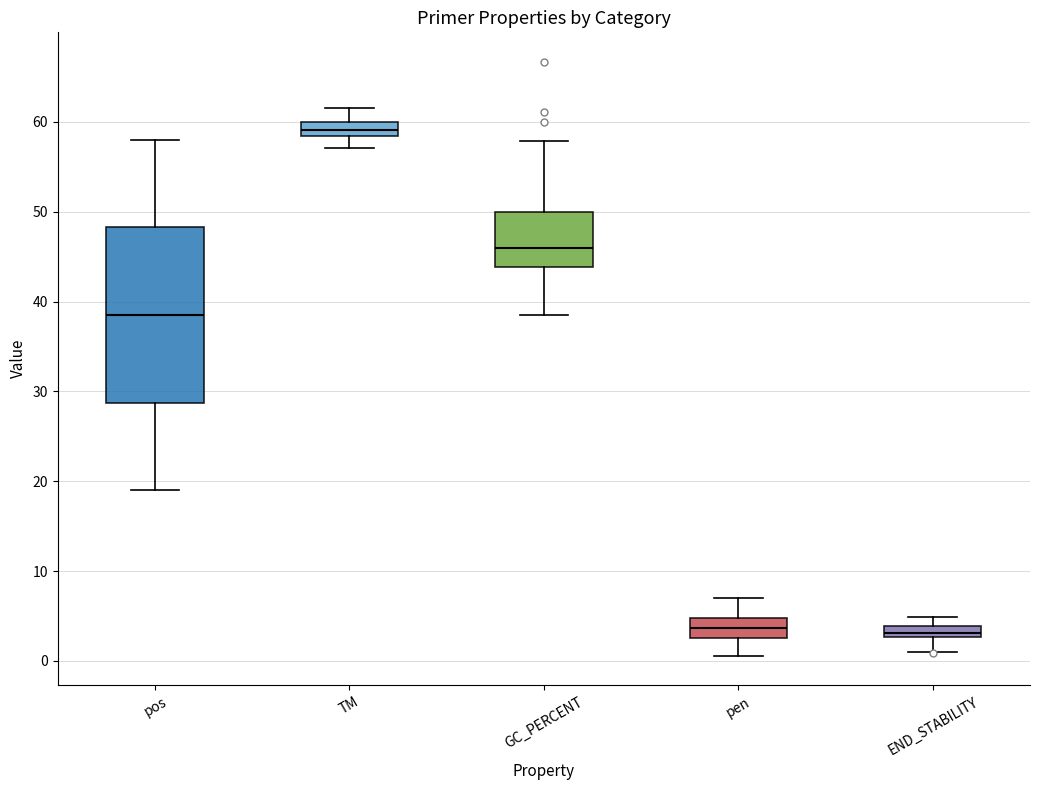

Comparing the boxes themselves (not the whiskers), which one is the tallest?

pos